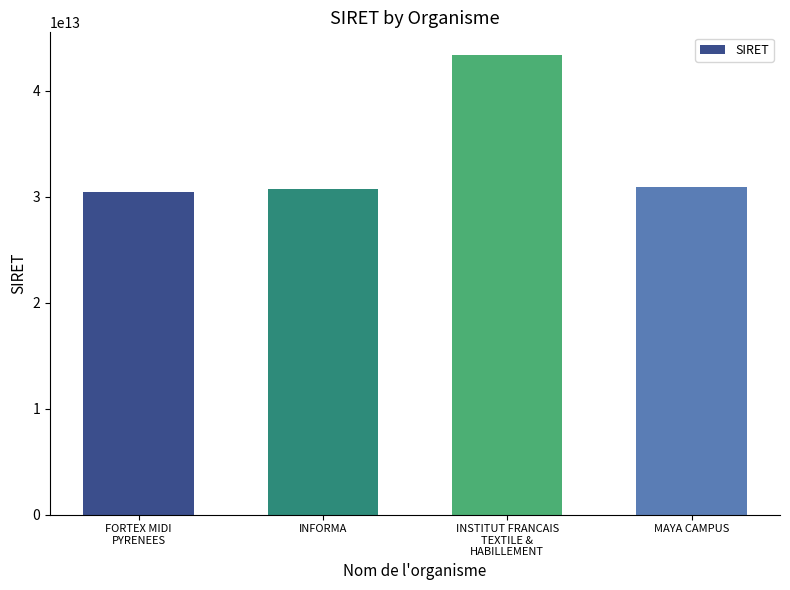

What is the ratio of the value at MAYA CAMPUS to the value at INFORMA?

1.0